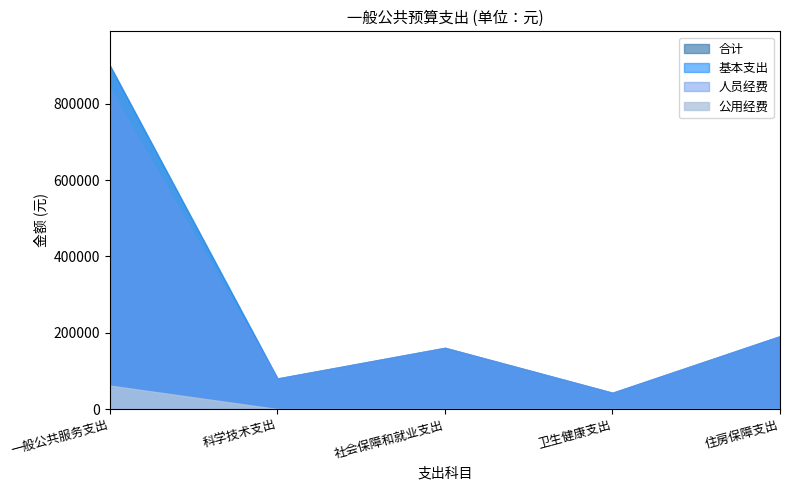

Does the chart have visible grid lines?

No